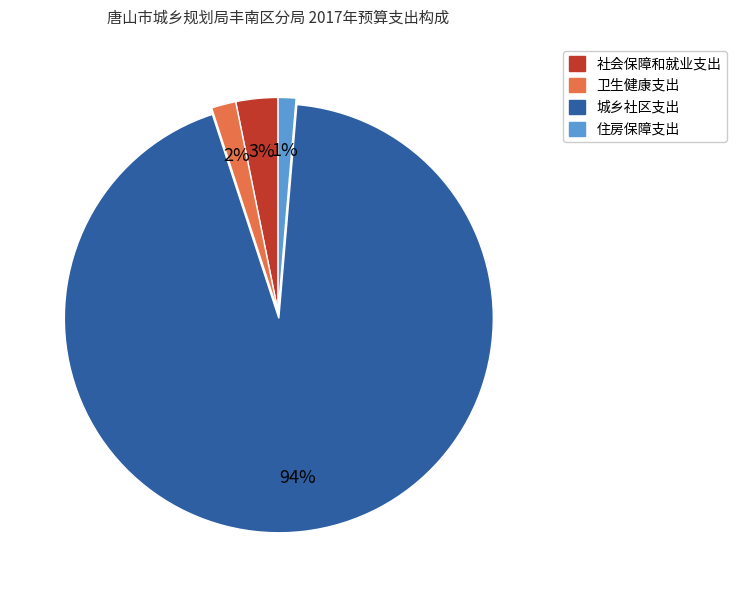

To the nearest percent, what portion does 住房保障支出 represent?

1%